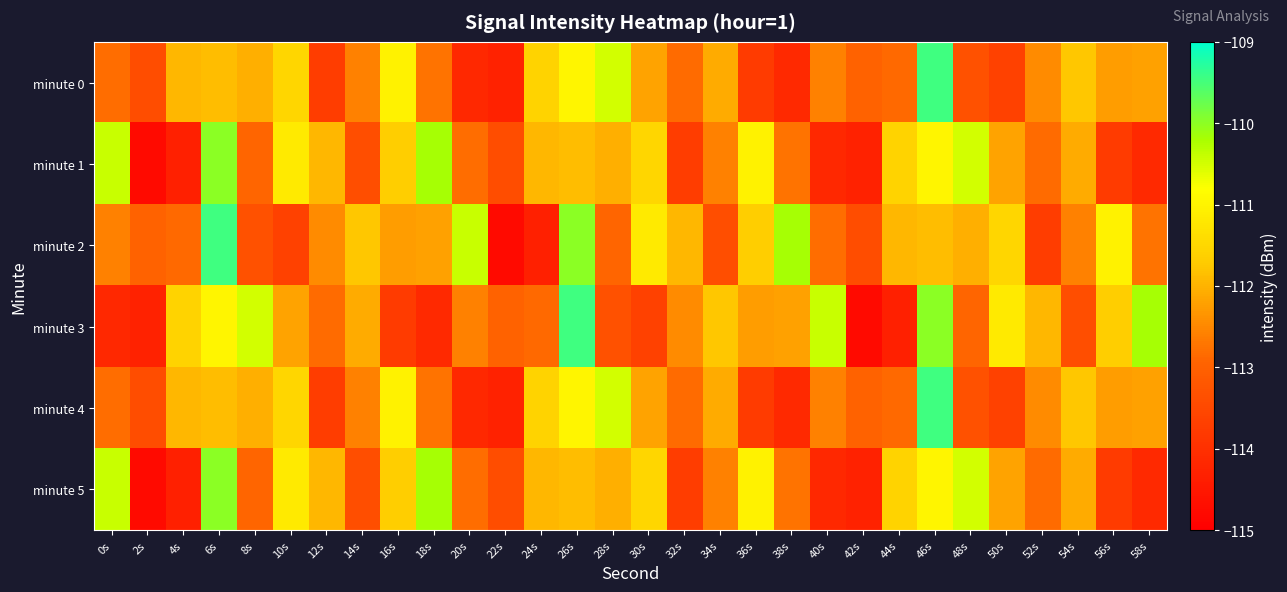

Reading left to right, extract all data points from this chart.

minute 0: 0s=-112.8	2s=-113.4	4s=-111.9	6s=-111.9	8s=-112.0	10s=-111.5	12s=-113.7	14s=-112.6	16s=-111.0	18s=-112.7	20s=-114.2	22s=-114.3	24s=-111.6	26s=-111.0	28s=-110.5	30s=-112.2	32s=-112.8	34s=-112.1	36s=-113.8	38s=-114.1	40s=-112.6	42s=-113.0	44s=-112.9	46s=-109.5	48s=-113.3	50s=-113.6	52s=-112.5	54s=-111.7	56s=-112.3	58s=-112.2
minute 1: 0s=-110.4	2s=-114.8	4s=-114.3	6s=-110.0	8s=-112.9	10s=-111.2	12s=-111.9	14s=-113.4	16s=-111.7	18s=-110.2	20s=-112.8	22s=-113.4	24s=-111.9	26s=-111.9	28s=-112.0	30s=-111.5	32s=-113.7	34s=-112.6	36s=-111.0	38s=-112.7	40s=-114.2	42s=-114.3	44s=-111.6	46s=-111.0	48s=-110.5	50s=-112.2	52s=-112.8	54s=-112.1	56s=-113.8	58s=-114.1
minute 2: 0s=-112.6	2s=-113.0	4s=-112.9	6s=-109.5	8s=-113.3	10s=-113.6	12s=-112.5	14s=-111.7	16s=-112.3	18s=-112.2	20s=-110.4	22s=-114.8	24s=-114.3	26s=-110.0	28s=-112.9	30s=-111.2	32s=-111.9	34s=-113.4	36s=-111.7	38s=-110.2	40s=-112.8	42s=-113.4	44s=-111.9	46s=-111.9	48s=-112.0	50s=-111.5	52s=-113.7	54s=-112.6	56s=-111.0	58s=-112.7
minute 3: 0s=-114.2	2s=-114.3	4s=-111.6	6s=-111.0	8s=-110.5	10s=-112.2	12s=-112.8	14s=-112.1	16s=-113.8	18s=-114.1	20s=-112.6	22s=-113.0	24s=-112.9	26s=-109.5	28s=-113.3	30s=-113.6	32s=-112.5	34s=-111.7	36s=-112.3	38s=-112.2	40s=-110.4	42s=-114.8	44s=-114.3	46s=-110.0	48s=-112.9	50s=-111.2	52s=-111.9	54s=-113.4	56s=-111.7	58s=-110.2
minute 4: 0s=-112.8	2s=-113.4	4s=-111.9	6s=-111.9	8s=-112.0	10s=-111.5	12s=-113.7	14s=-112.6	16s=-111.0	18s=-112.7	20s=-114.2	22s=-114.3	24s=-111.6	26s=-111.0	28s=-110.5	30s=-112.2	32s=-112.8	34s=-112.1	36s=-113.8	38s=-114.1	40s=-112.6	42s=-113.0	44s=-112.9	46s=-109.5	48s=-113.3	50s=-113.6	52s=-112.5	54s=-111.7	56s=-112.3	58s=-112.2
minute 5: 0s=-110.4	2s=-114.8	4s=-114.3	6s=-110.0	8s=-112.9	10s=-111.2	12s=-111.9	14s=-113.4	16s=-111.7	18s=-110.2	20s=-112.8	22s=-113.4	24s=-111.9	26s=-111.9	28s=-112.0	30s=-111.5	32s=-113.7	34s=-112.6	36s=-111.0	38s=-112.7	40s=-114.2	42s=-114.3	44s=-111.6	46s=-111.0	48s=-110.5	50s=-112.2	52s=-112.8	54s=-112.1	56s=-113.8	58s=-114.1